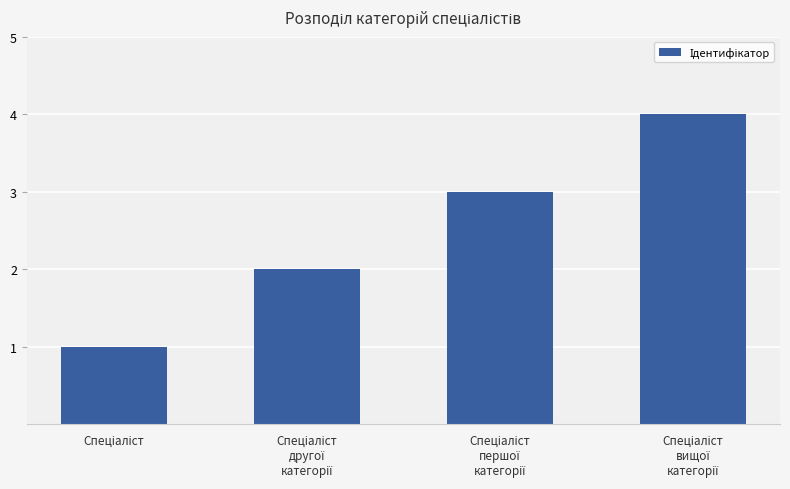

What is the greatest value displayed?

4